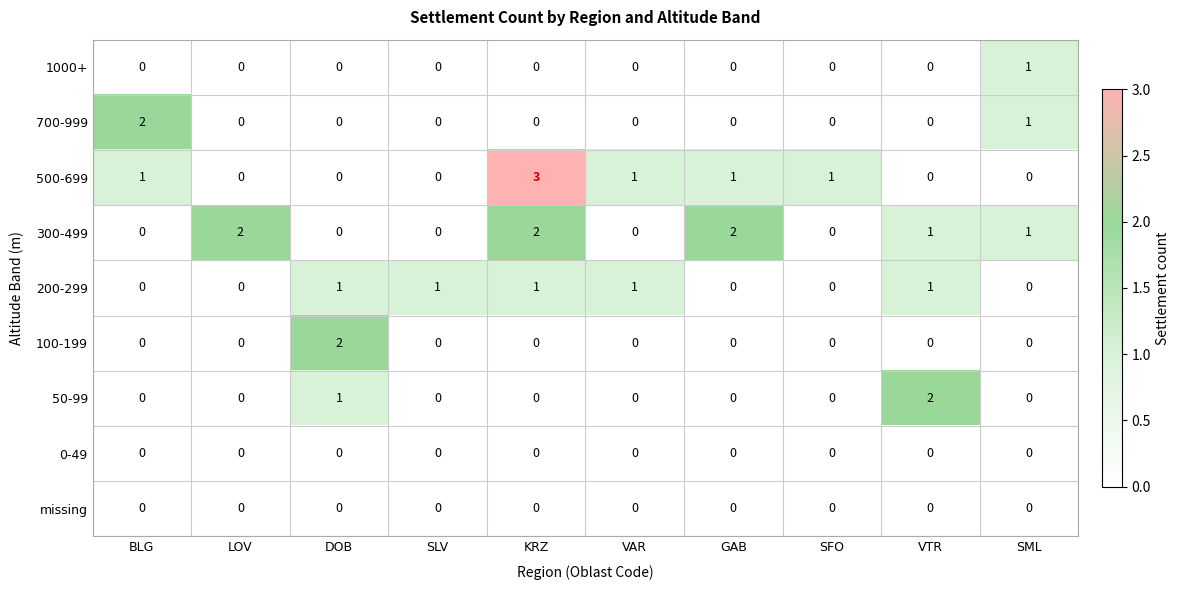

At which category is the sum across all series the highest?

KRZ